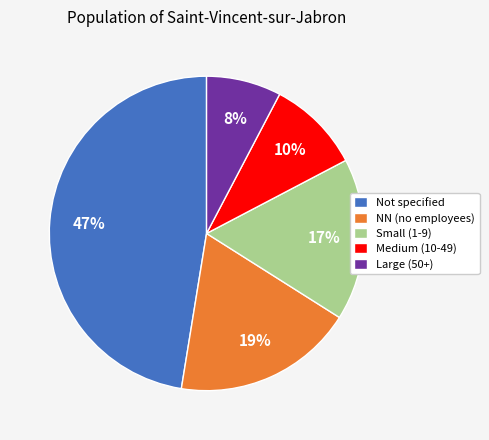

Is the sum of Not specified and Medium (10-49) greater than half?

Yes